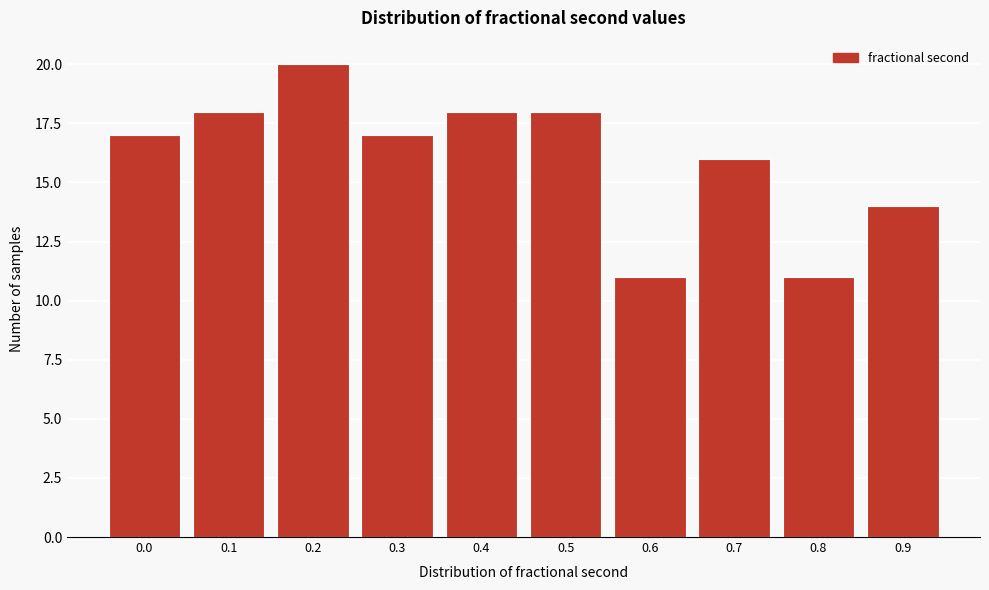

Reading left to right, what are all the values shown in this chart?

0.0=17	0.1=18	0.2=20	0.3=17	0.4=18	0.5=18	0.6=11	0.7=16	0.8=11	0.9=14